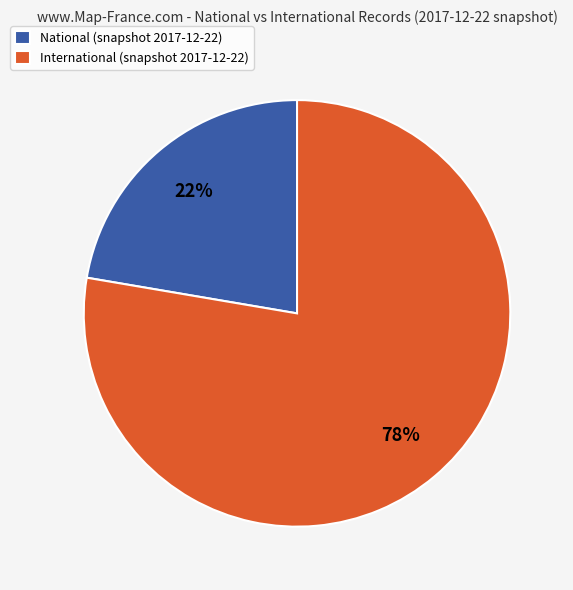

How many segments does this pie chart have?

2